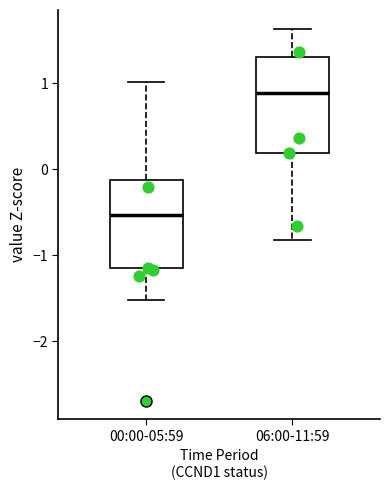

Reading left to right, transcribe this box plot: for each box, give where its median line is, the range the box spans, and where its two whiskers end, as read against the y-axis. The values are not printed on the chart, so give them approximately, as read against the axis.

00:00-05:59: median -0.5, box -1.2 to -0.1, whiskers -1.5 to 1.0
06:00-11:59: median 0.9, box 0.2 to 1.3, whiskers -0.8 to 1.6